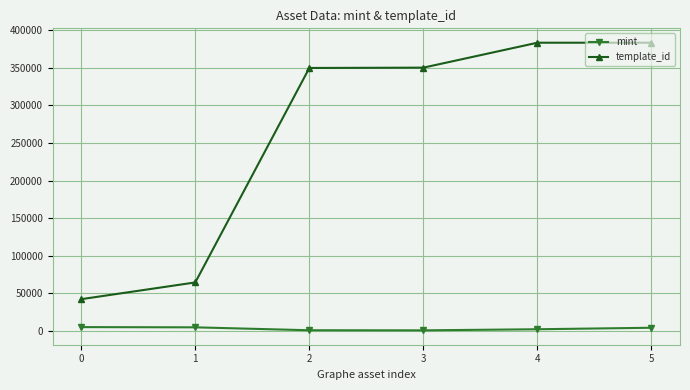

Which series has the largest range (max minus min)?

template_id